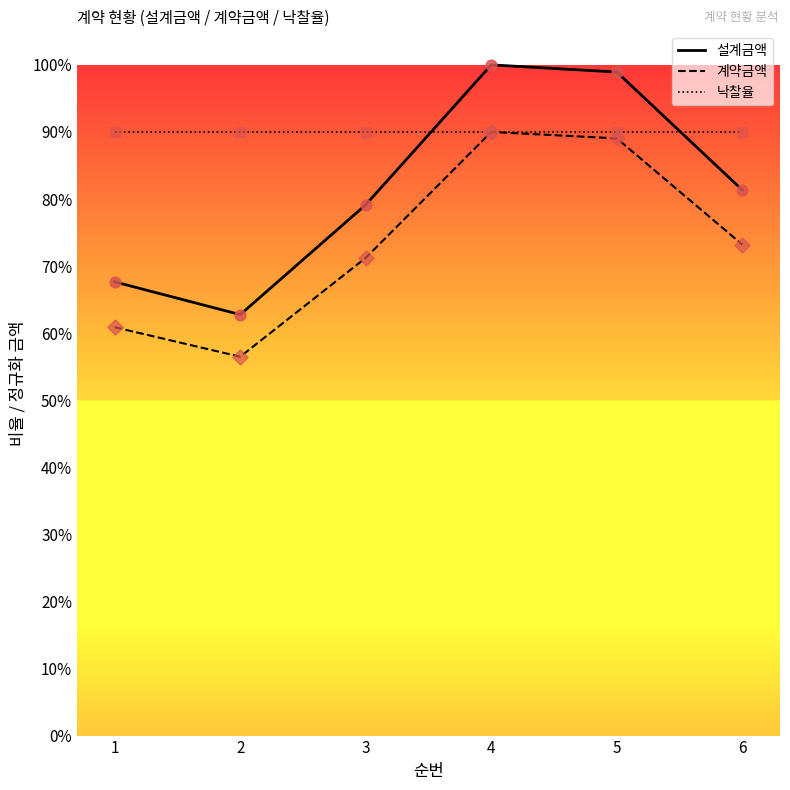

What is the total value across all series at 4?

2.8